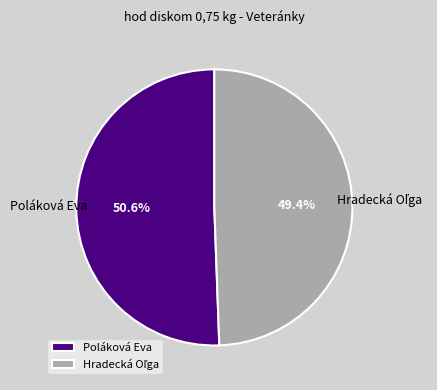

Which slice represents more than half of the pie?

Poláková Eva